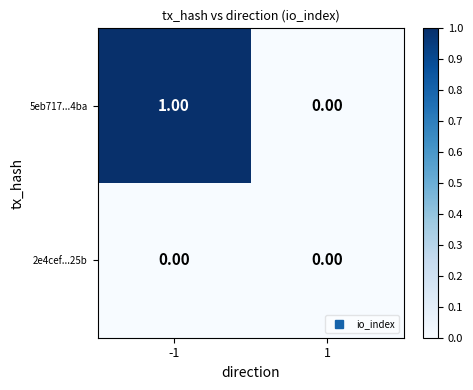

List the labels in order of 5eb717...4ba value, largest first.

-1, 1